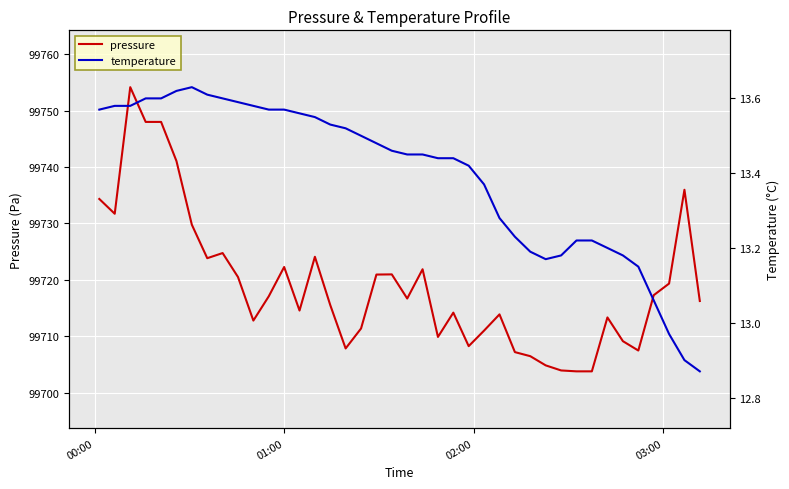

What is the minimum value for pressure?

99703.8